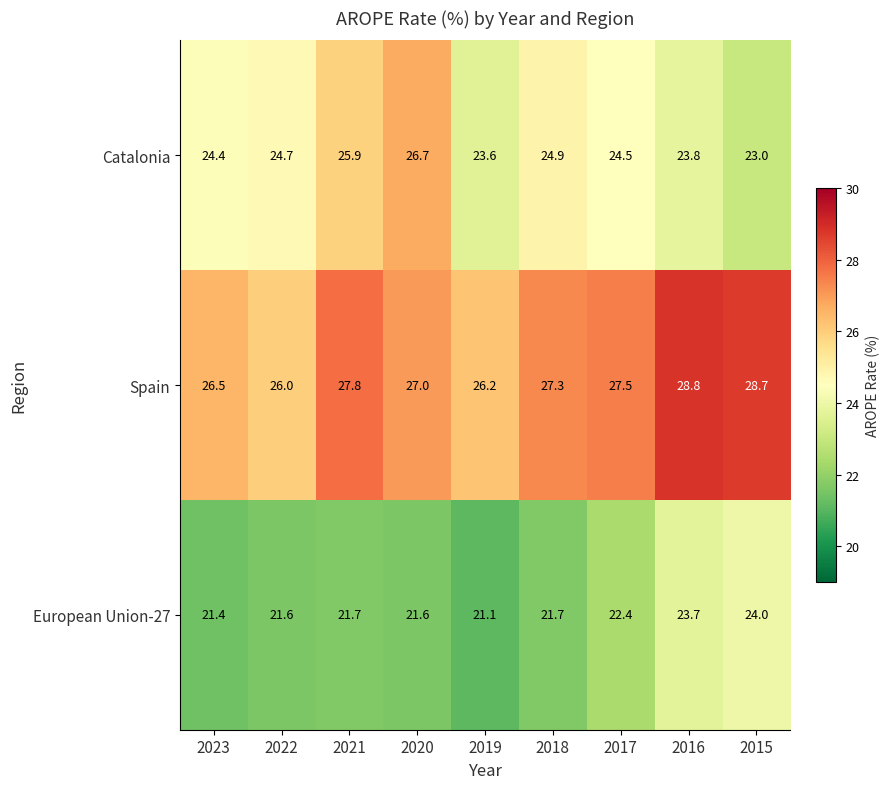

What is the sum of the Catalonia values at 2023 and 2016?

48.2